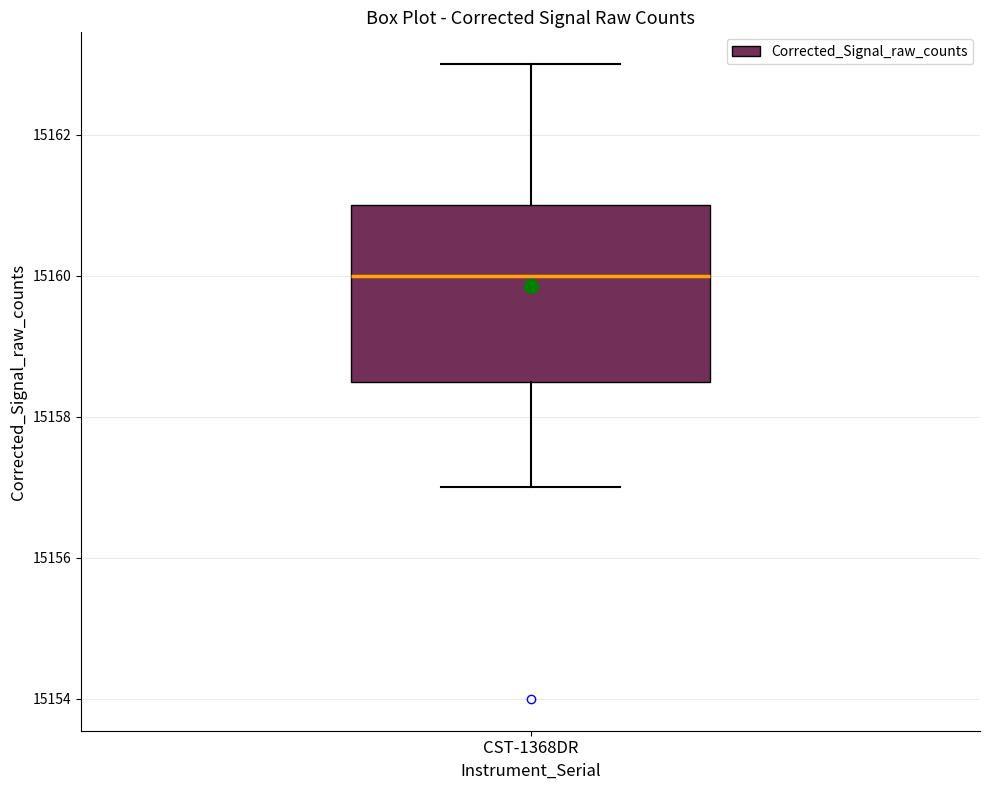

Read this box plot against the y-axis: the position of the median line, the range covered by the box, and the ends of both whiskers. The values are not printed on the chart, so give them approximately, as read against the axis.

median 15160.0, box 15158.6 to 15161.0, whiskers 15157.0 to 15163.0